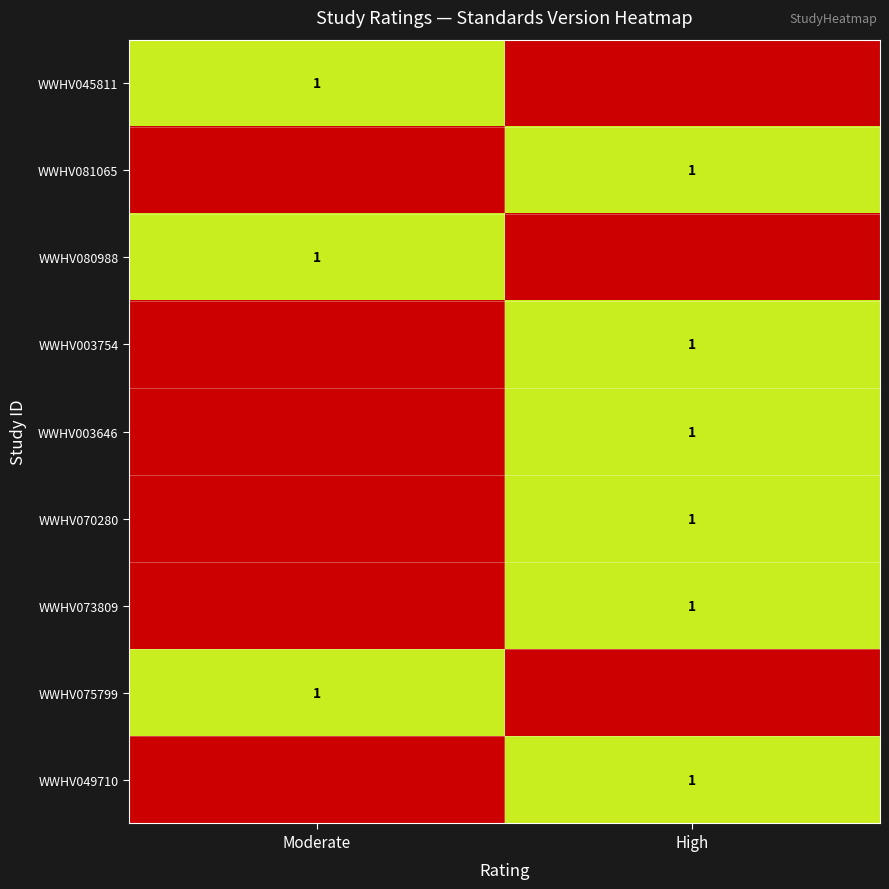

The WWHV080988 series shows 0 at Moderate. True or false?

False